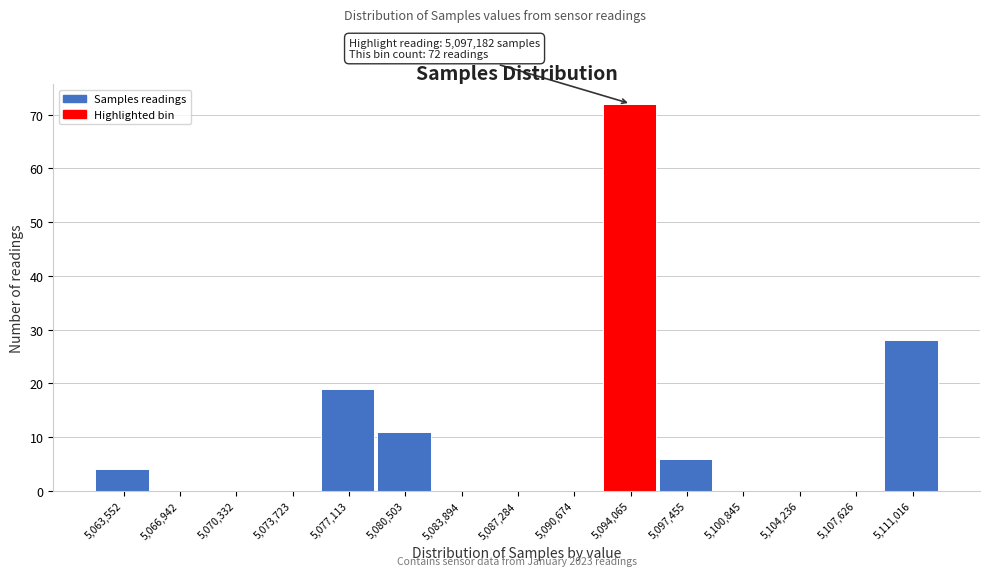

Reading left to right, what are all the values shown in this chart?

5,063,552=4	5,066,942=0	5,070,332=0	5,073,723=0	5,077,113=19	5,080,503=11	5,083,894=0	5,087,284=0	5,090,674=0	5,094,065=72	5,097,455=6	5,100,845=0	5,104,236=0	5,107,626=0	5,111,016=28